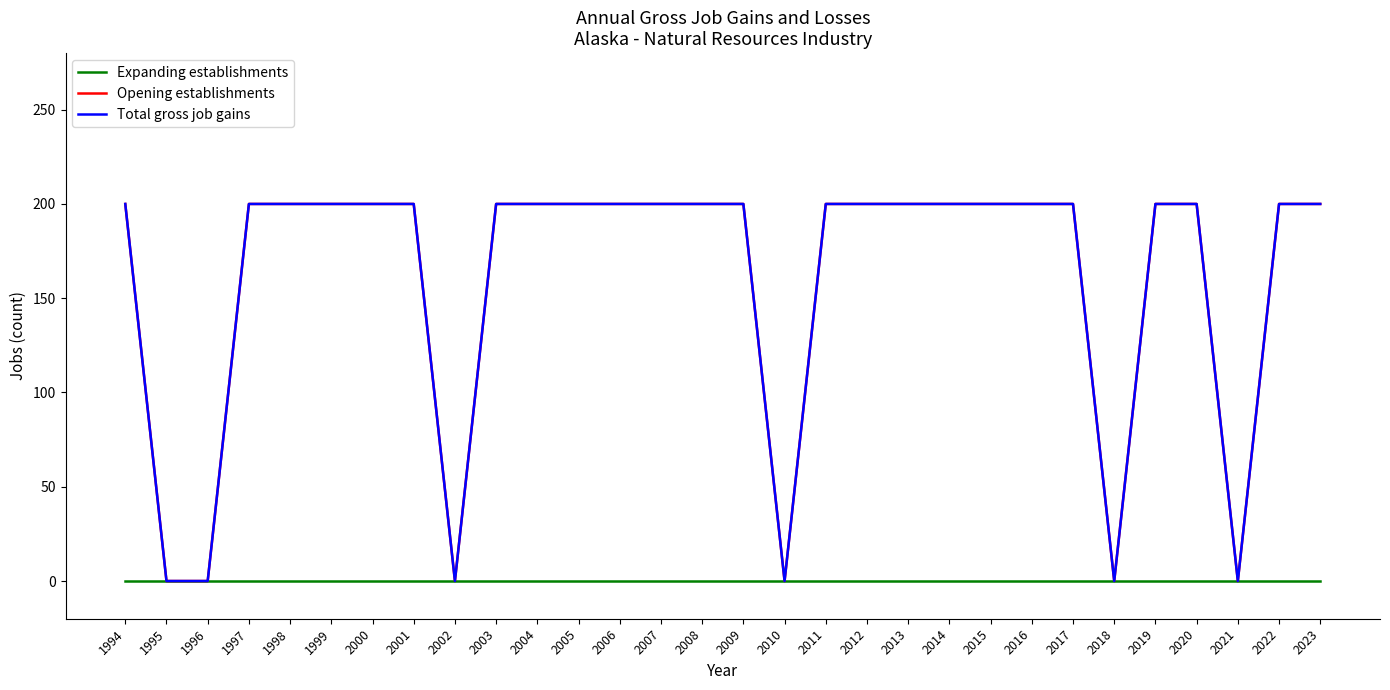

Does the chart display data point markers on the line(s)?

No